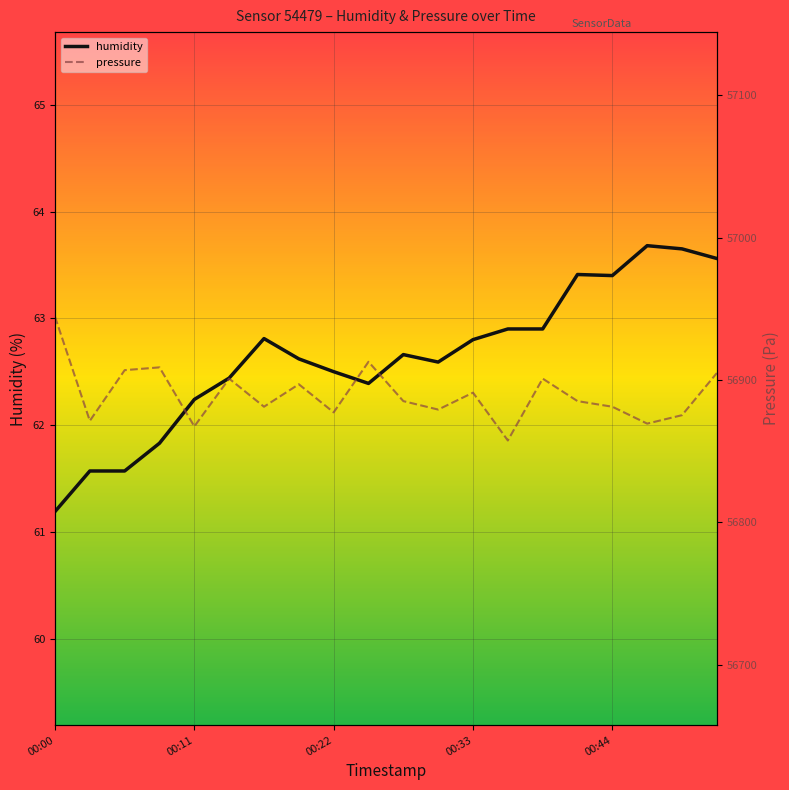

Where does the humidity series first go above 62?

00:11